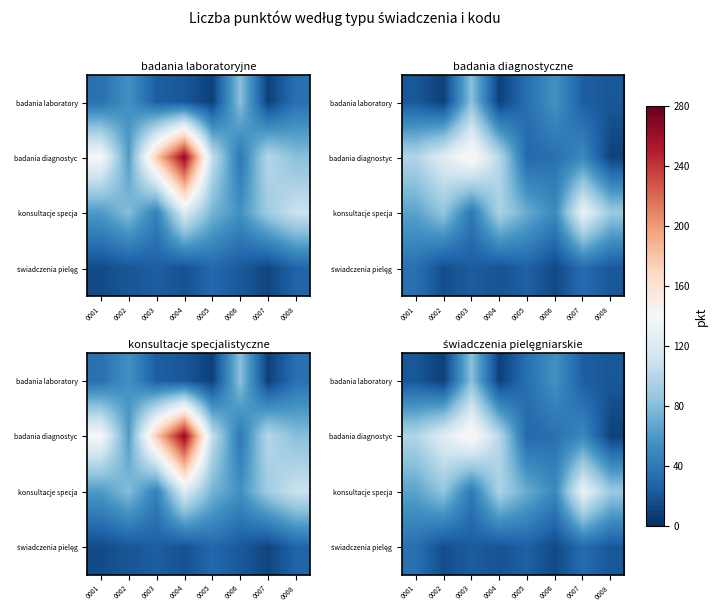

The value of badania diagnostyc at 0006 is 35. True or false?

True